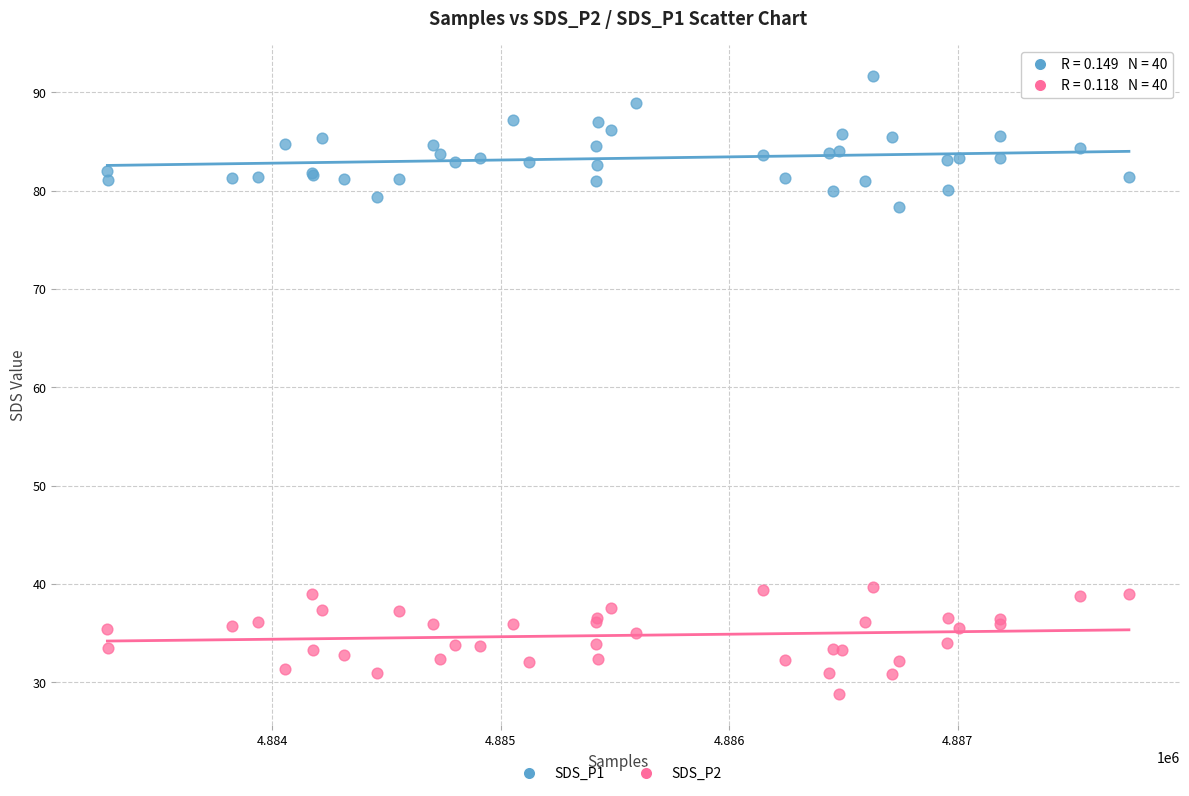

Across all series, what Y value is closest to 60?

78.3